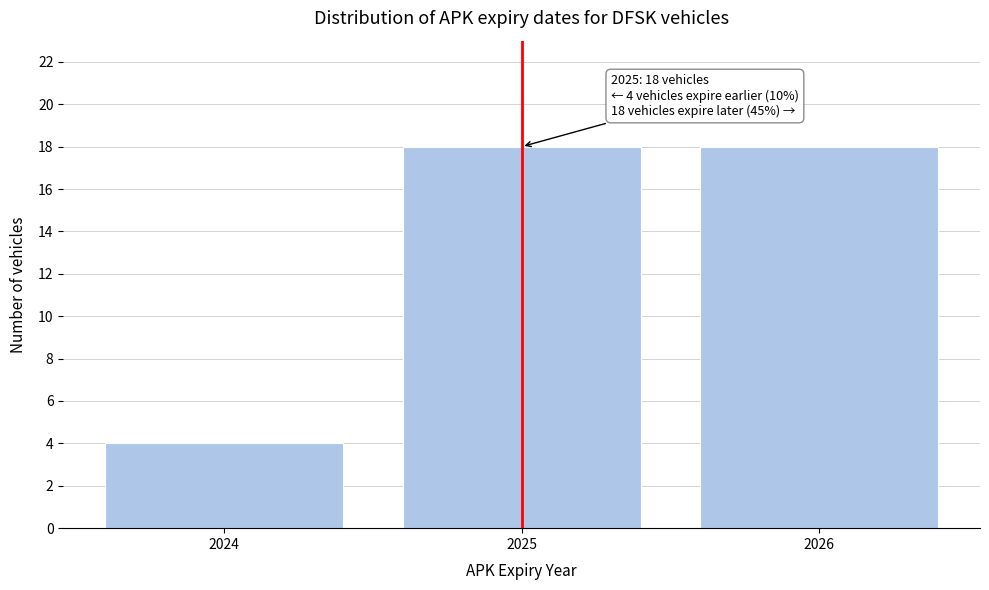

Reading left to right, list all the values displayed in this chart.

4	18	18